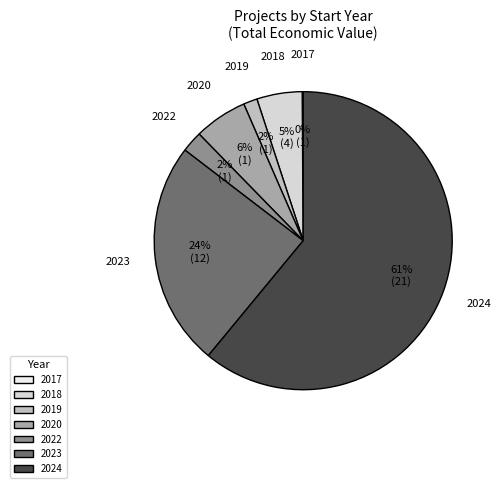

What is the largest slice in the pie chart?

2024